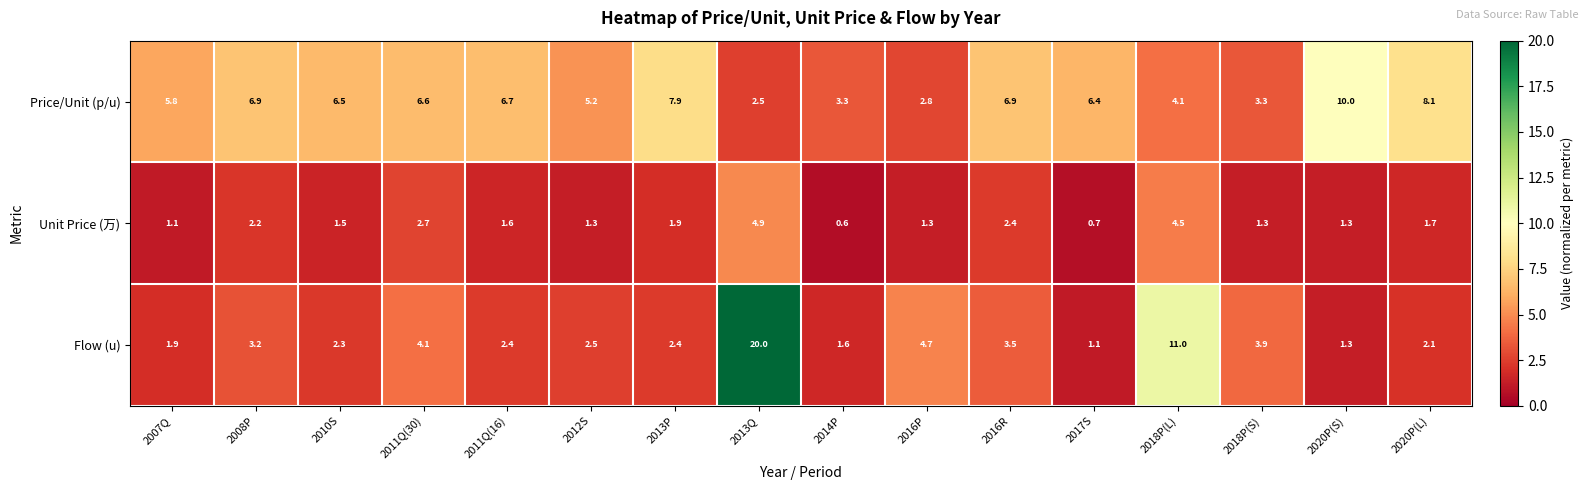

Between 2008P and 2017S, which series saw the biggest shift?

Flow (u)